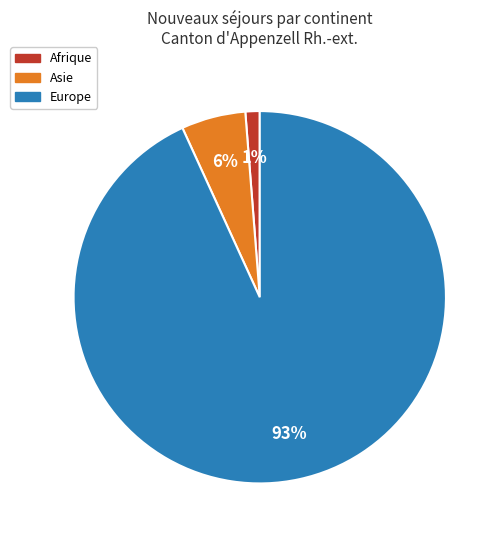

Is there any slice that represents more than half of the pie?

Yes